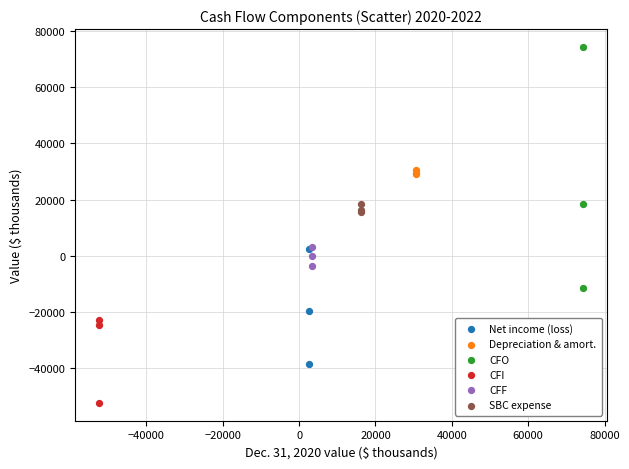

Which series contains the highest Y value?

CFO